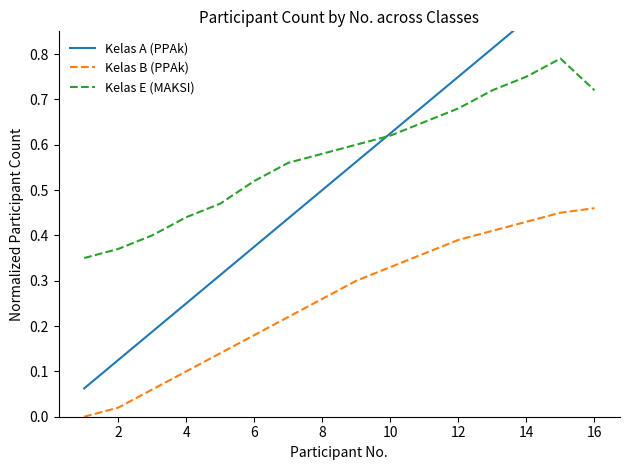

True or false: Kelas E (MAKSI) and Kelas B (PPAk) intersect in this chart.

False